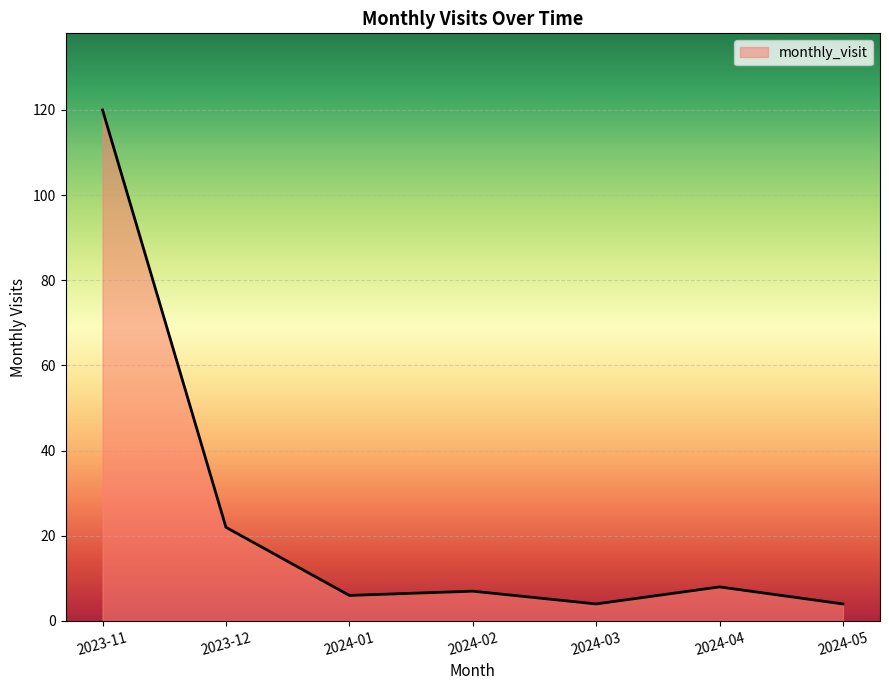

What position from the right is 2023-11?

7